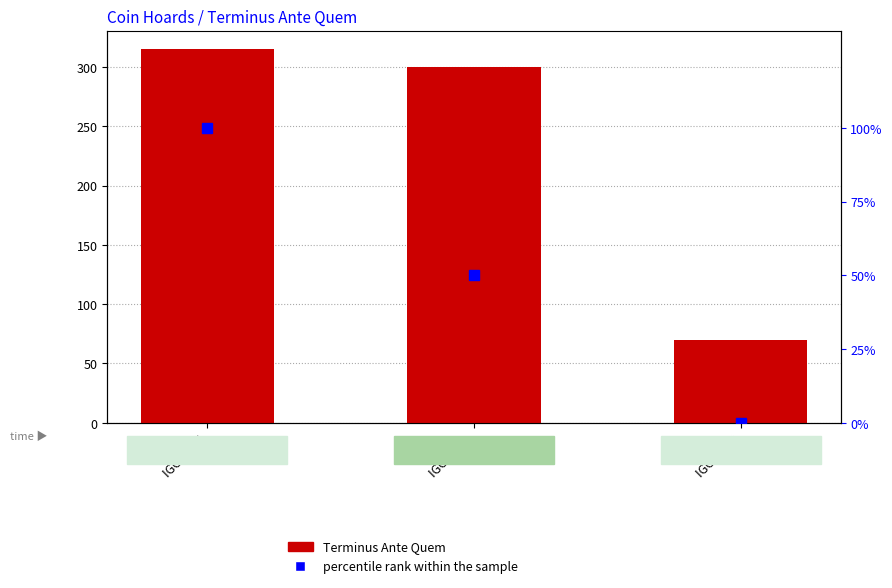

Where does the Terminus Ante Quem series first go above 300?

IGCH 776